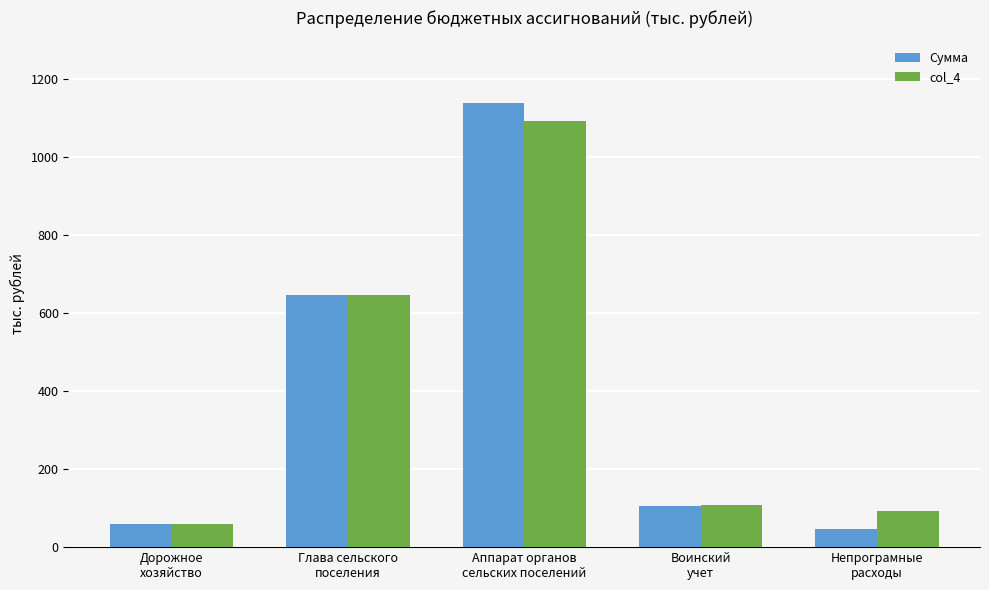

What is the sum of all col_4 values?

1998.5